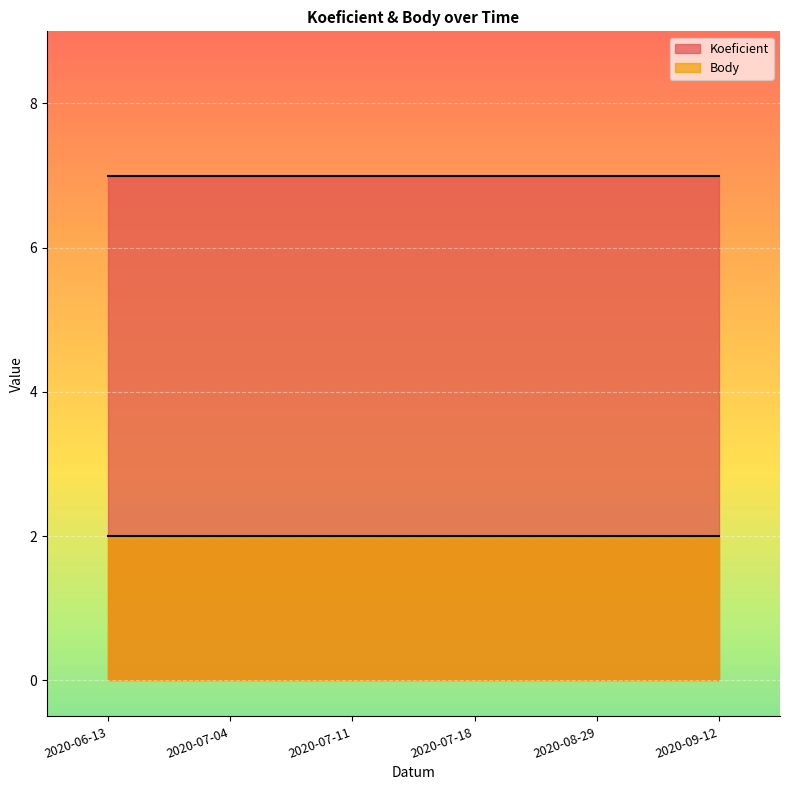

List the series in order of their overall mean, lowest first.

Body, Koeficient